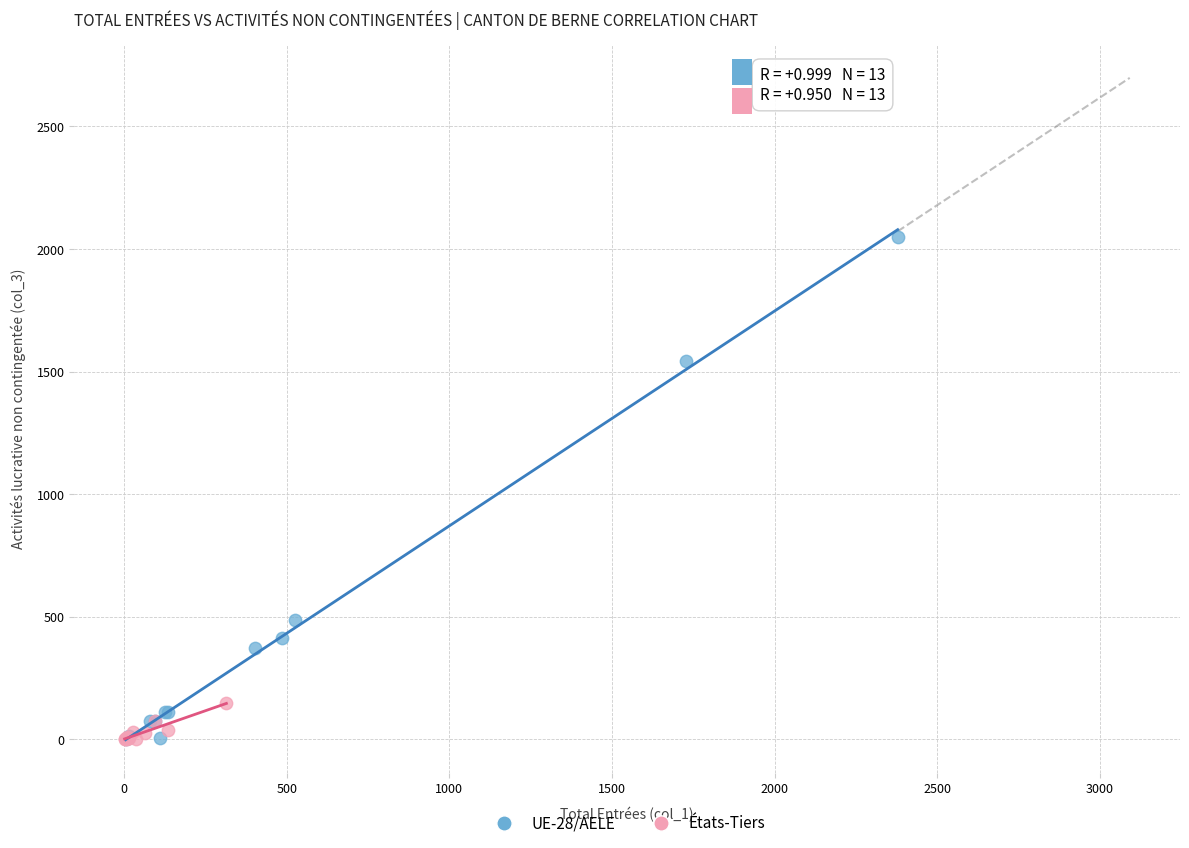

Which series has the widest spread of Y values?

UE-28/AELE